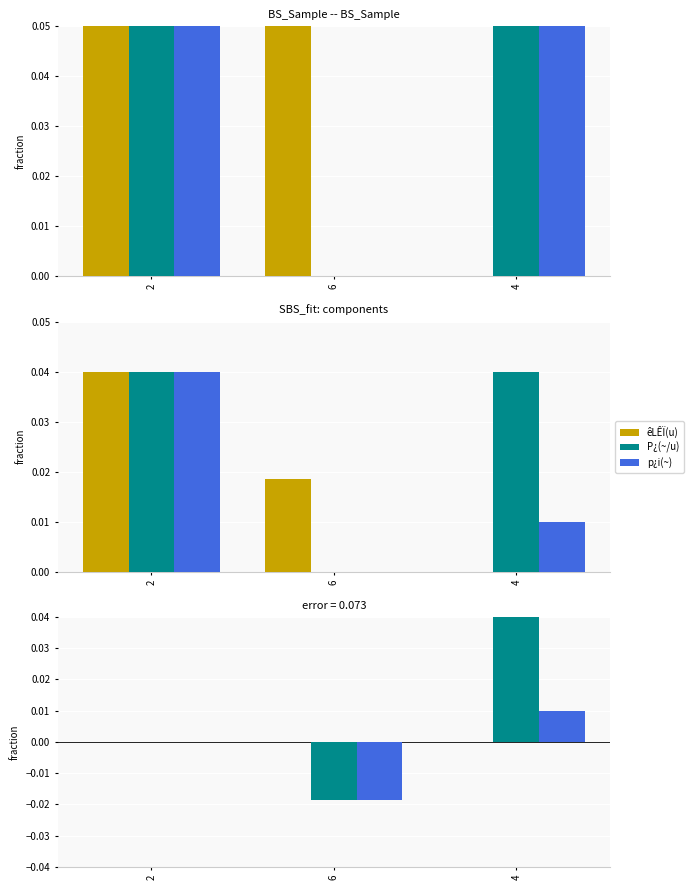

What are all the series names shown in the legend?

êLÊÏ(u), P¿(~/u), p¿i(~)